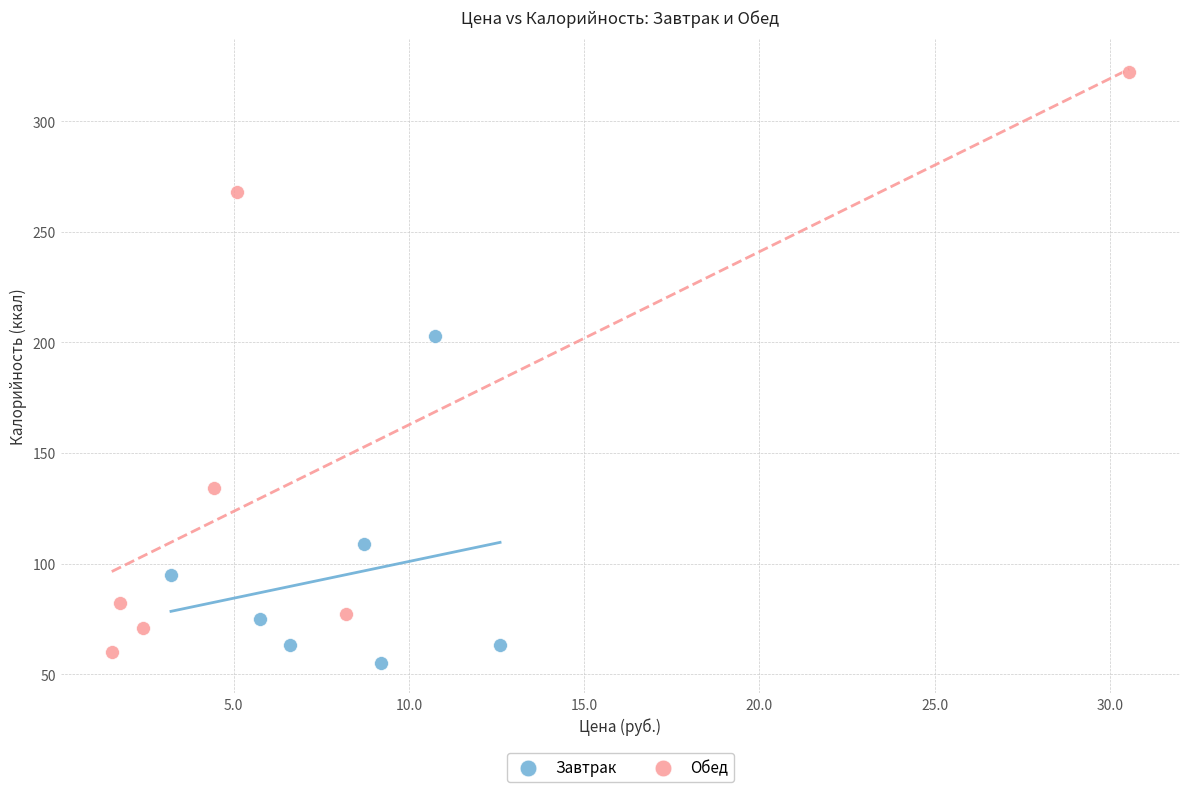

Which series has the widest spread of Y values?

Обед